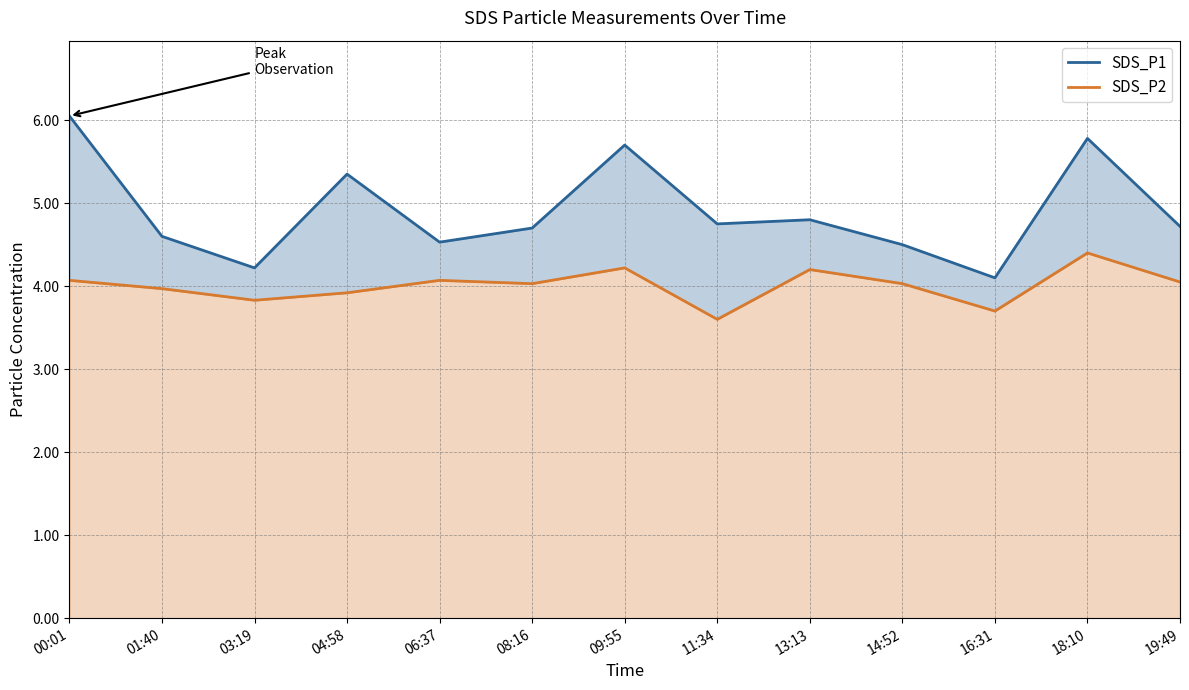

Reading right to left, what are all the values shown in this chart?

SDS_P1: 4.7	5.8	4.1	4.5	4.8	4.8	5.7	4.7	4.5	5.3	4.2	4.6	6.0
SDS_P2: 4.0	4.4	3.7	4.0	4.2	3.6	4.2	4.0	4.1	3.9	3.8	4.0	4.1